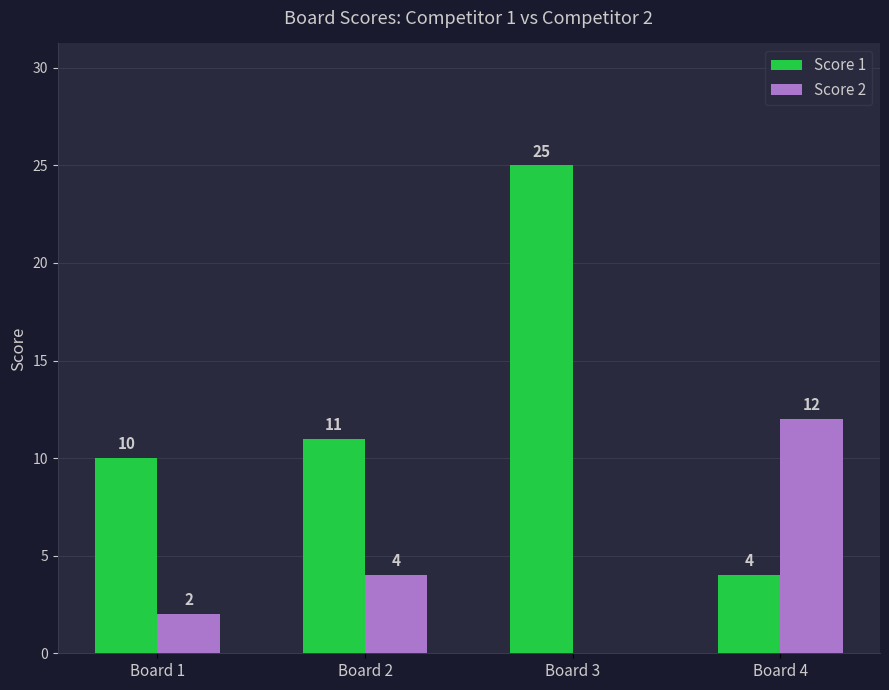

Where is Score 2 nearest to the value 6?

Board 2